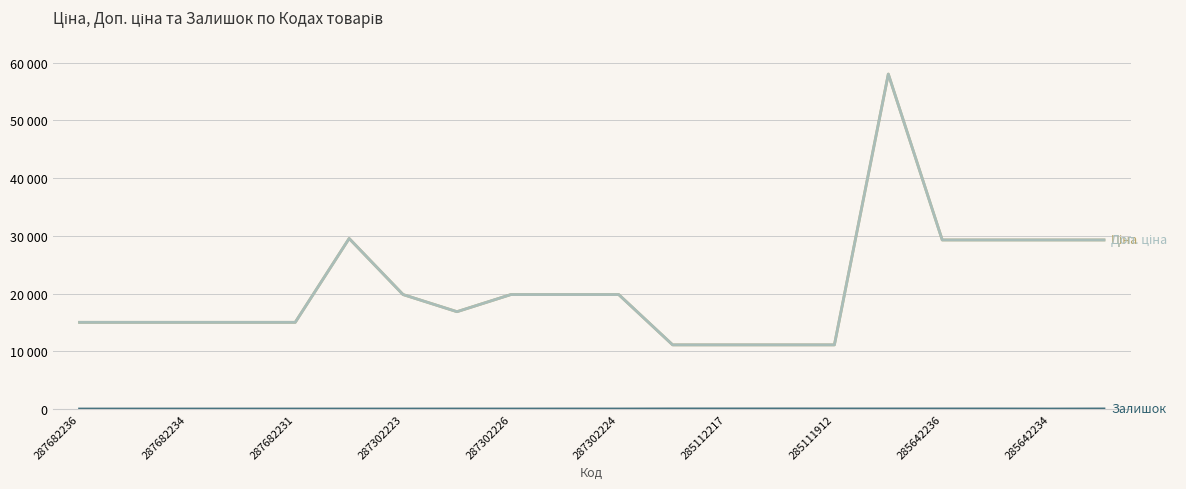

Which label corresponds to the smallest value in the chart?

287682236